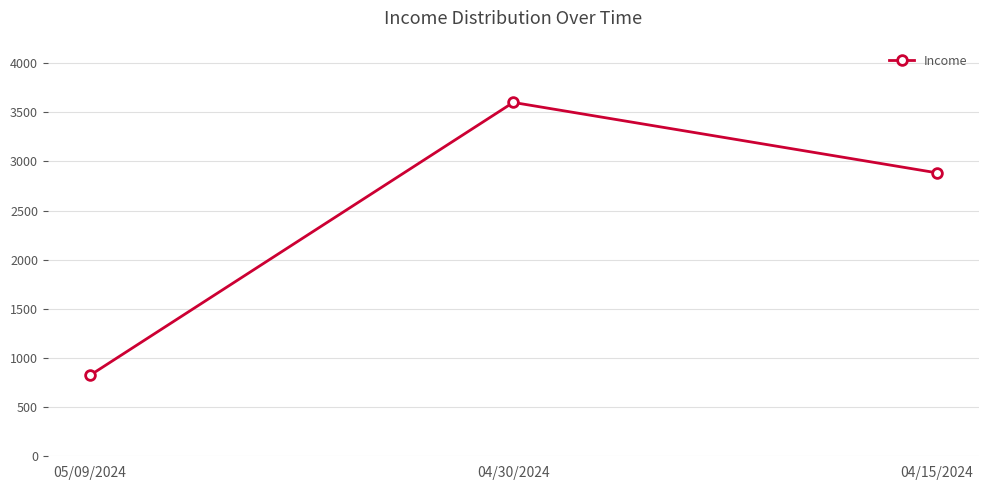

The chart shows a value of 2884.2 at 04/15/2024. True or false?

True